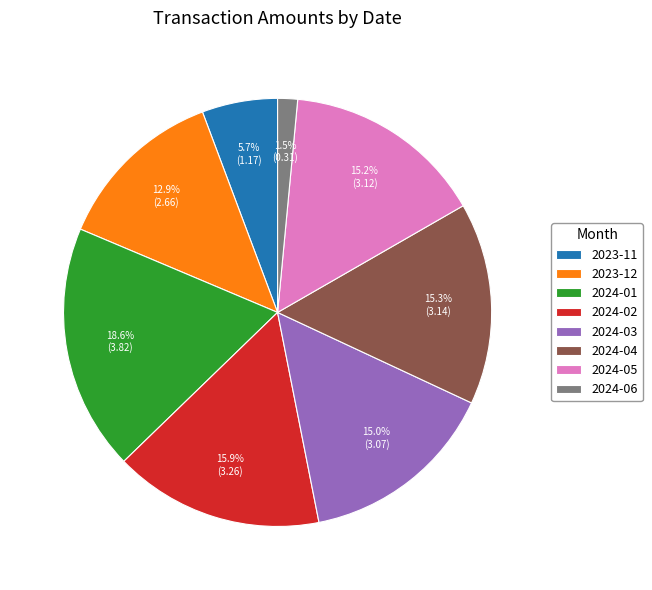

What is the smallest slice in the pie chart?

2024-06